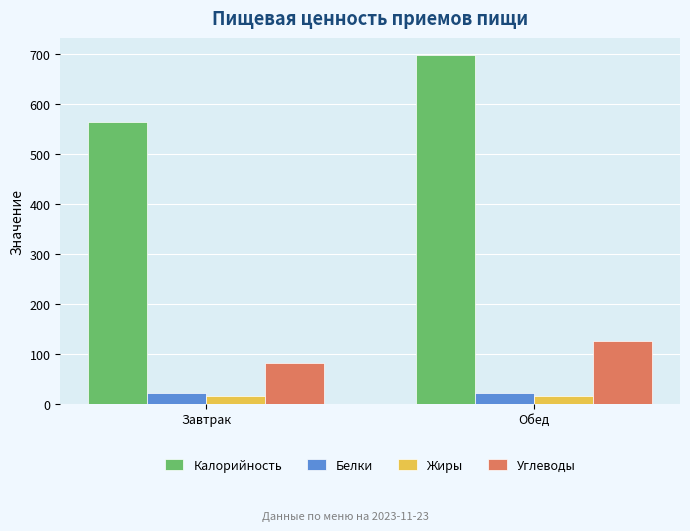

What is the value of the Углеводы bar at the 2nd from the left?

124.3